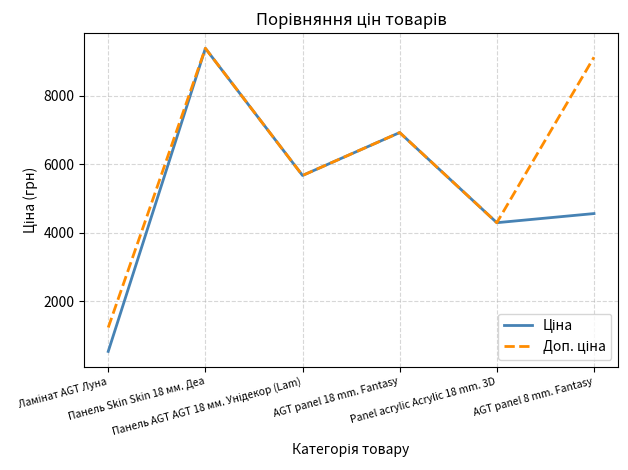

What is the smallest value displayed?

539.0